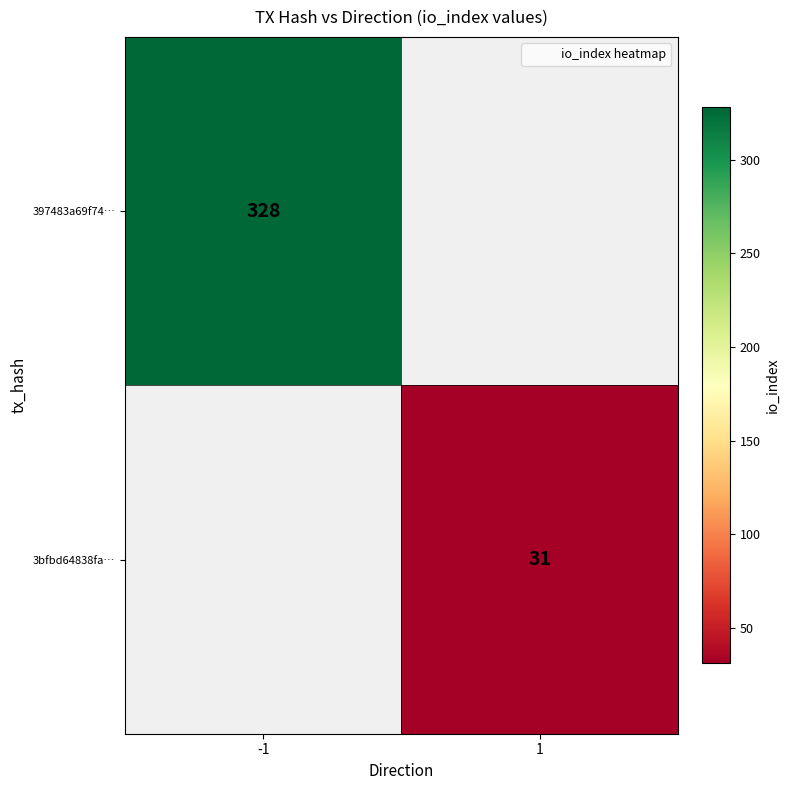

The value of 3bfbd64838fa… at 1 is 11. True or false?

False